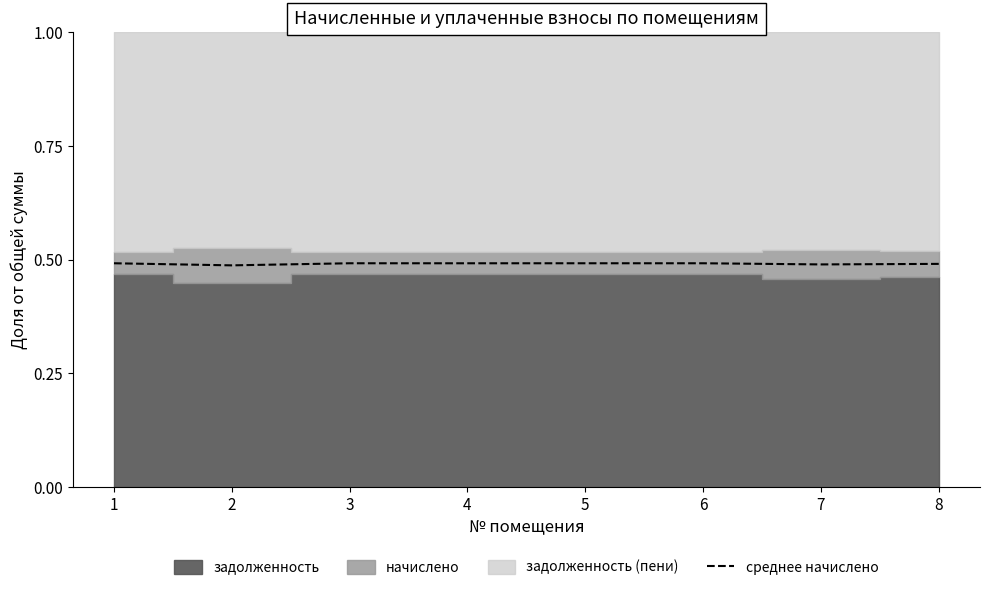

Where is the first local minimum?

2